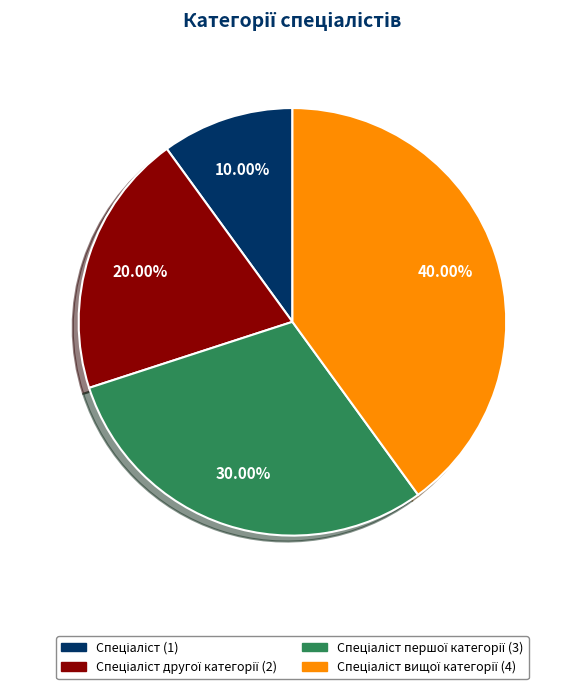

To the nearest percent, what is the average slice percentage?

25%